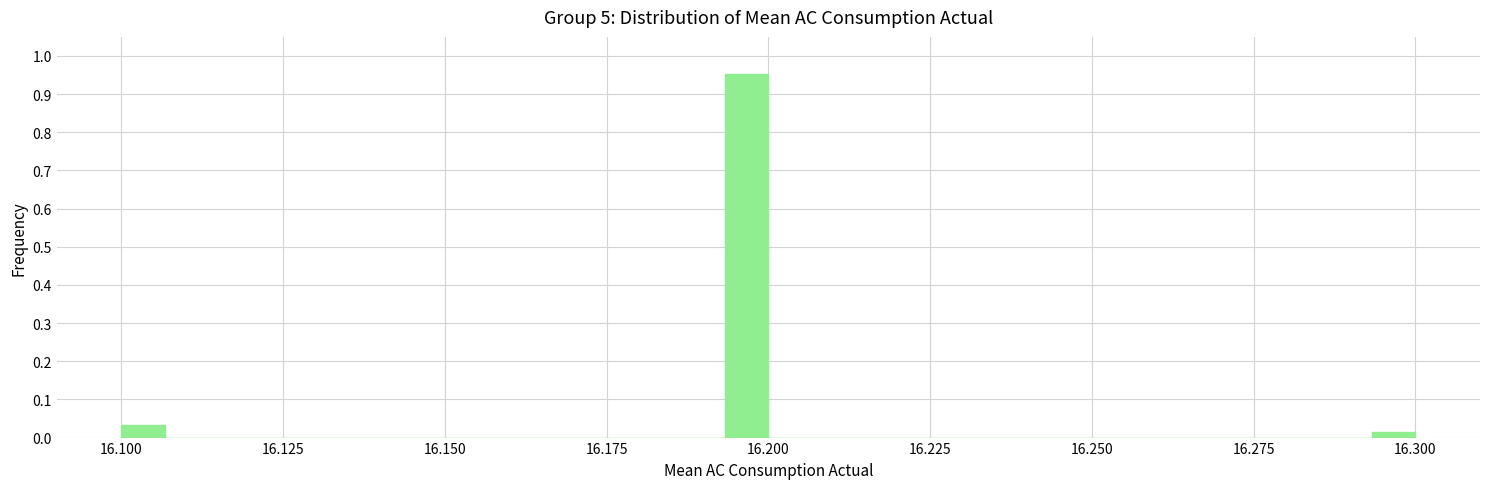

Around what value on the x-axis is the tallest bar? Give the approximate position of its centre, as read against the axis.

16.195